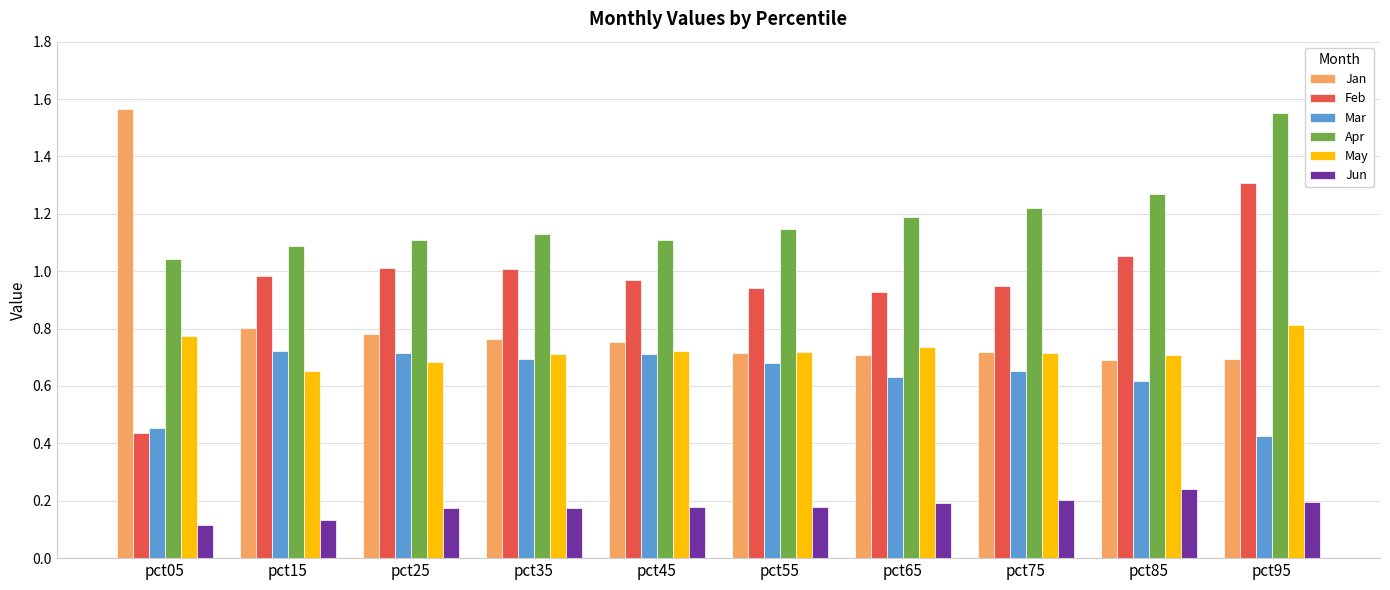

At which label is Jan closest to 1?

pct15